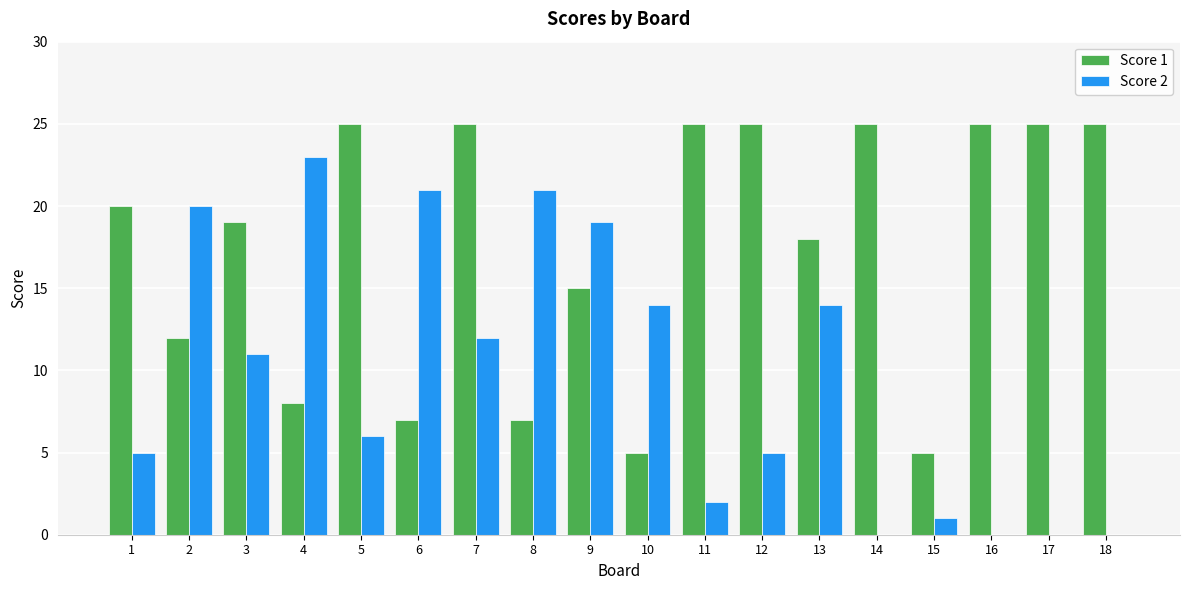

What is the maximum value shown in the chart?

25